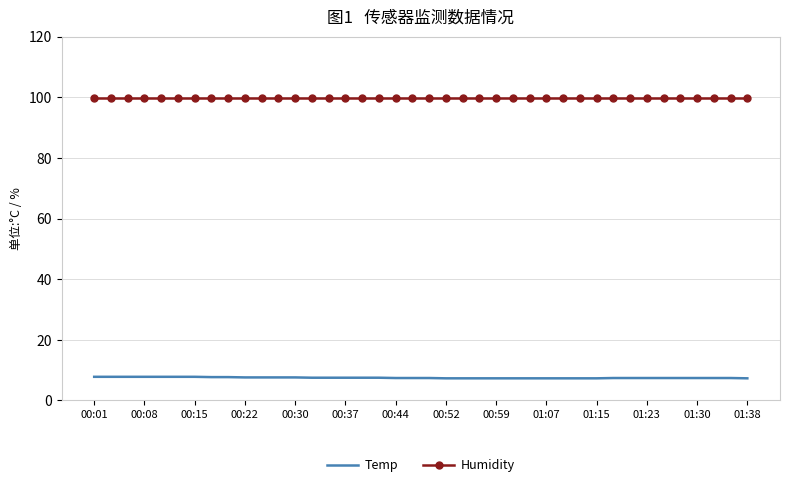

Rank the series by their maximum value, from lowest to highest.

Temp, Humidity